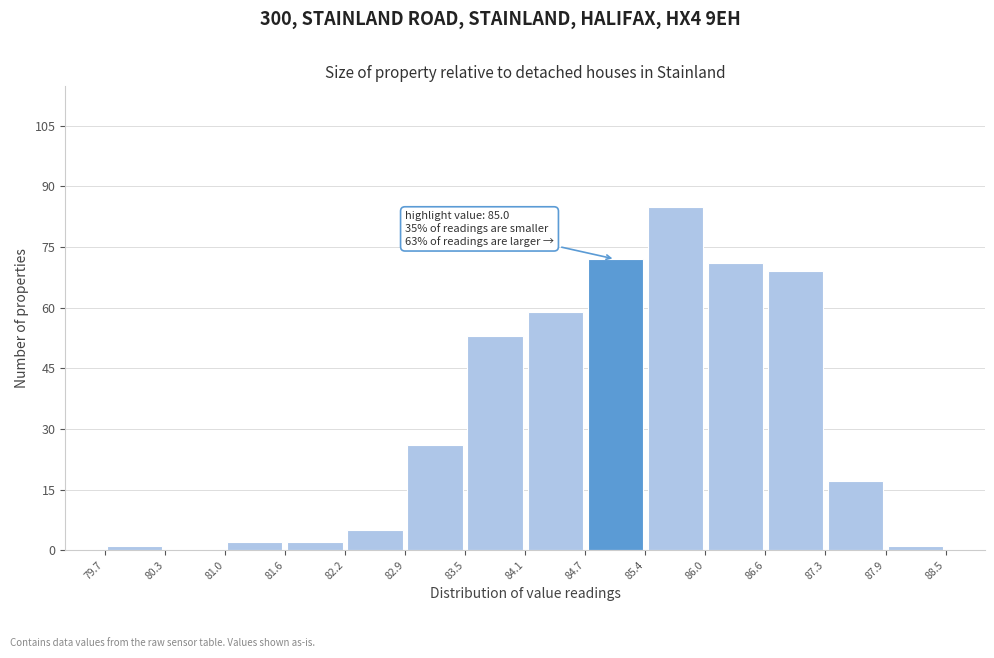

Over which range of the x-axis is the bar tallest?

85.4 to 86.0